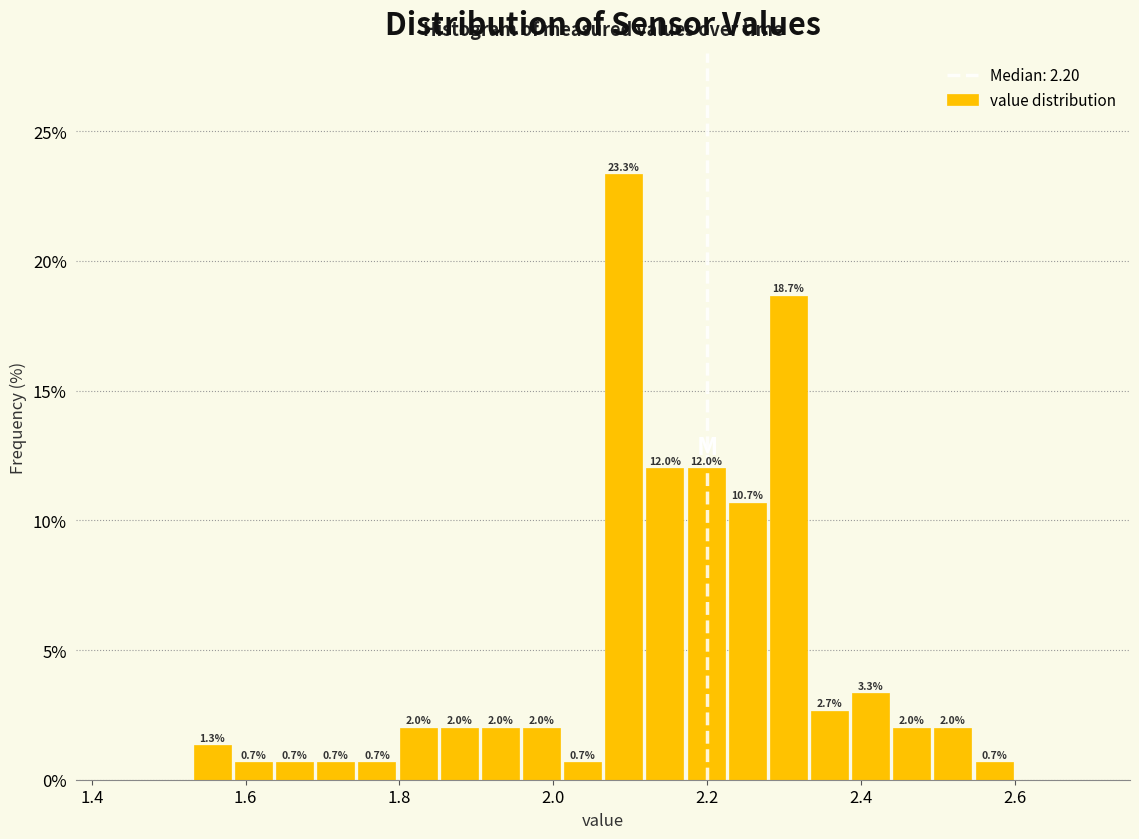

Around what value on the x-axis is the tallest bar? Give the approximate position of its centre, as read against the axis.

2.10